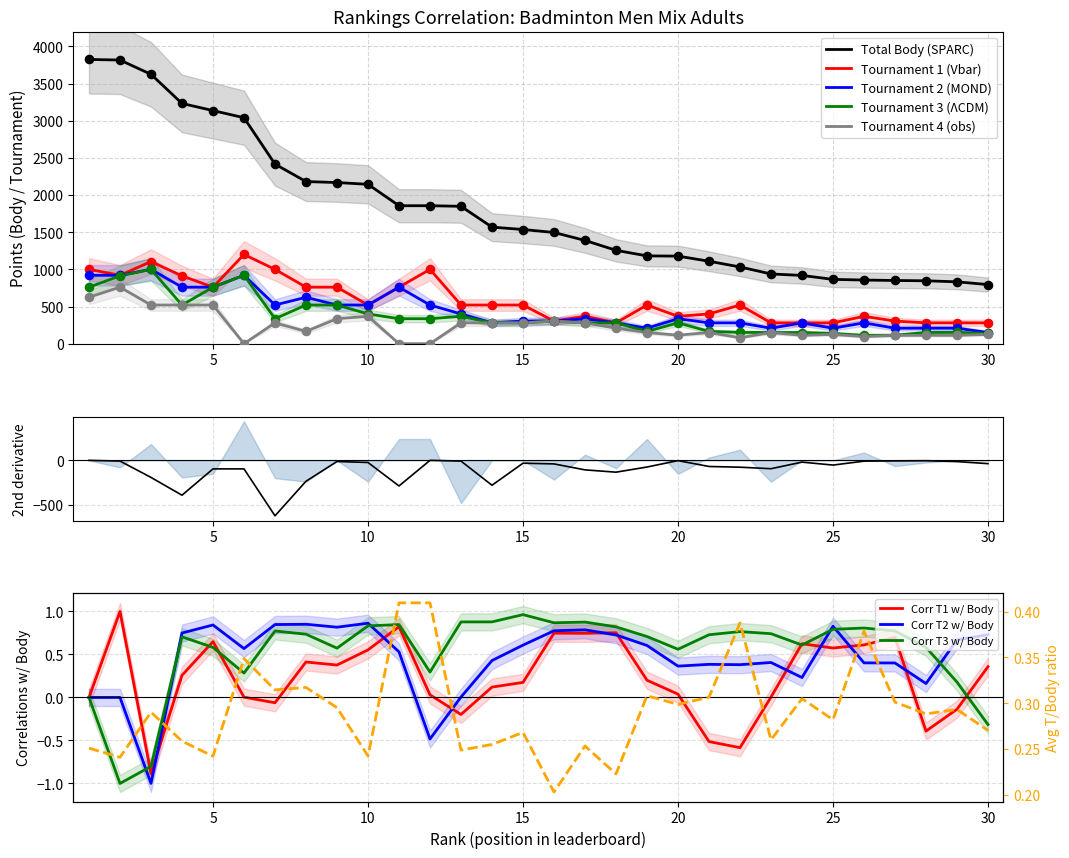

At which category is the sum across all series the highest?

2